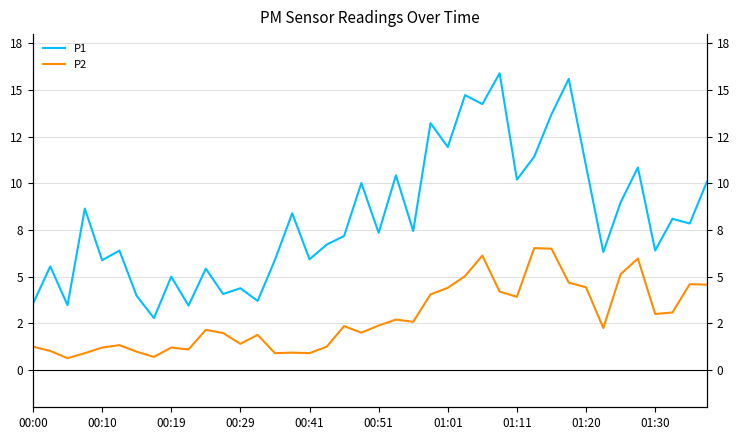

Does the chart display data point markers on the line(s)?

No